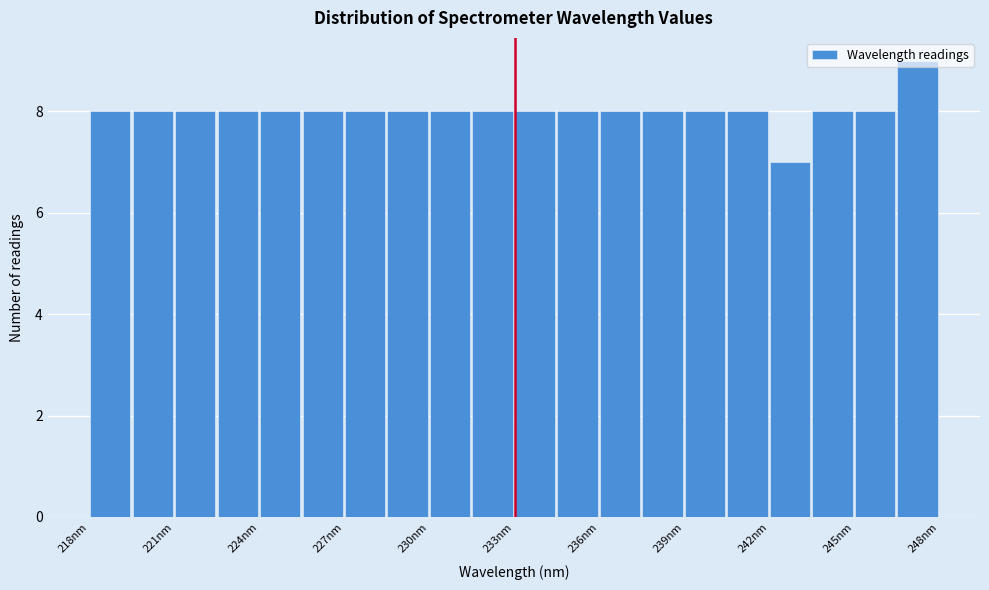

Around what value on the x-axis is the tallest bar? Give the approximate position of its centre, as read against the axis.

247.5